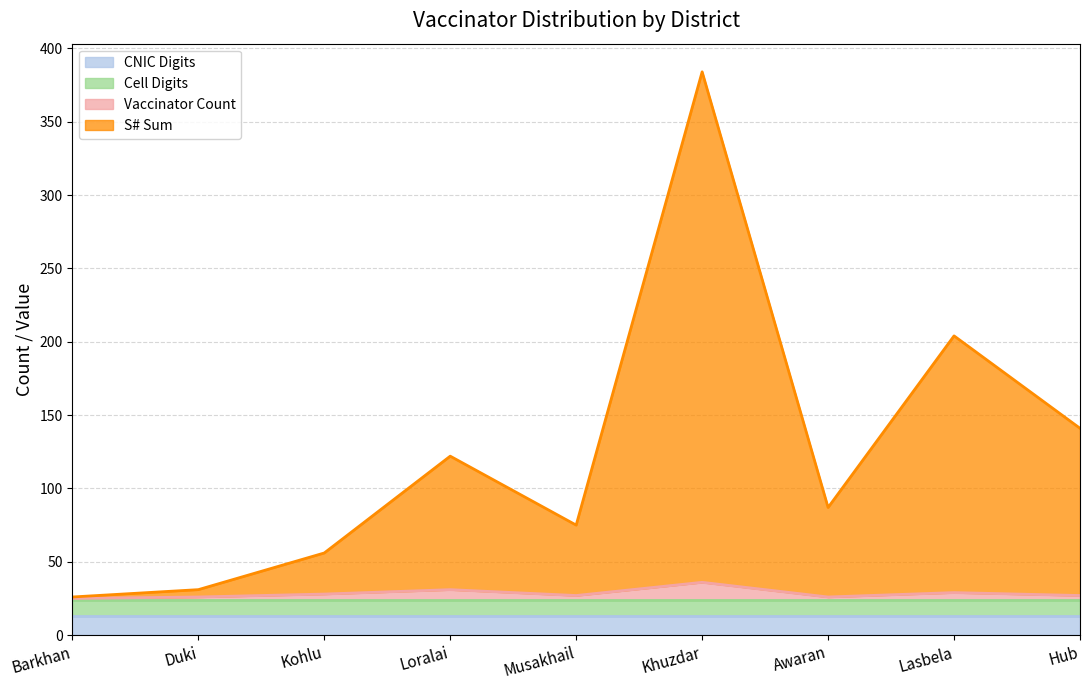

At which category does the chart reach its peak across all series?

Khuzdar